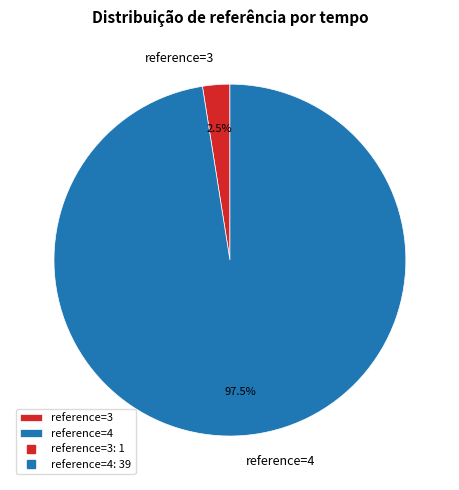

Which category accounts for the majority?

reference=4